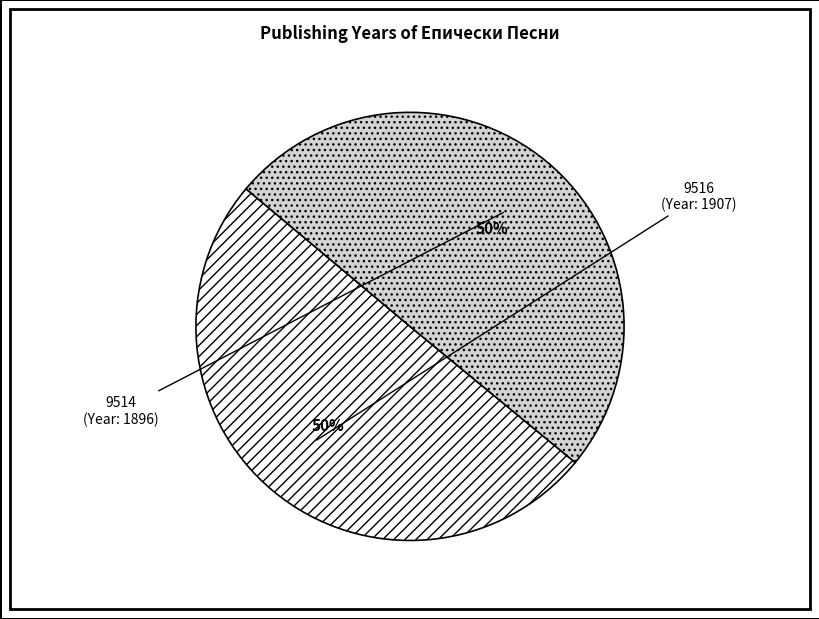

To the nearest percent, what percentage of the pie is 9514?

50%